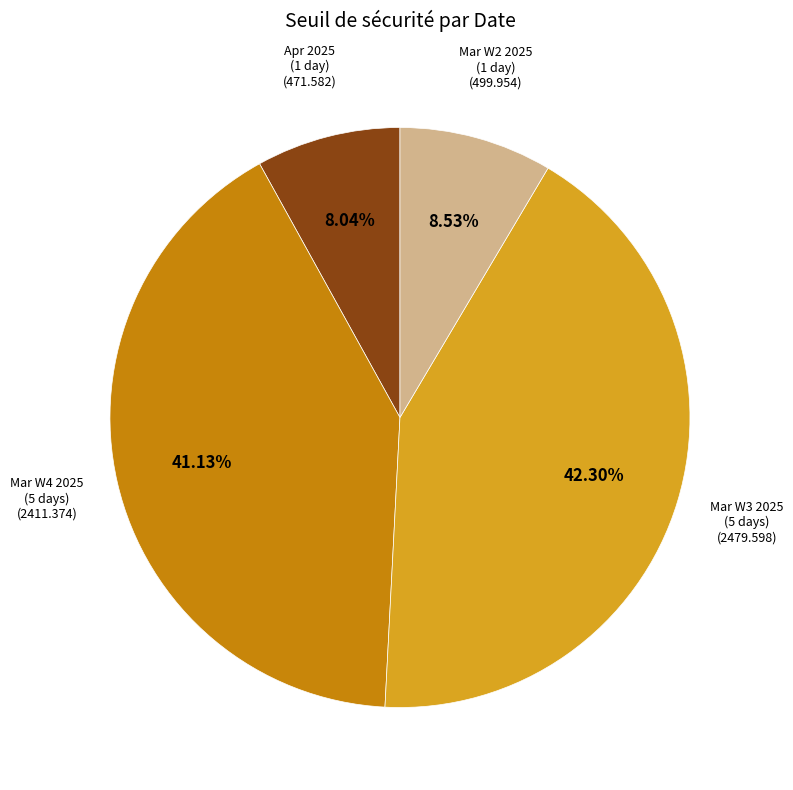

Is there any slice that represents more than half of the pie?

No